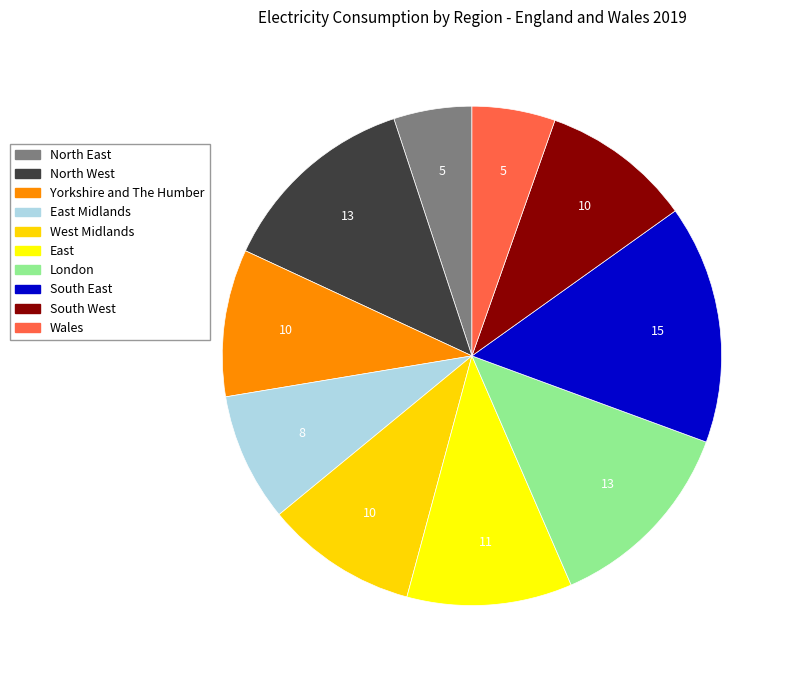

To the nearest percent, what is the average slice percentage?

10%